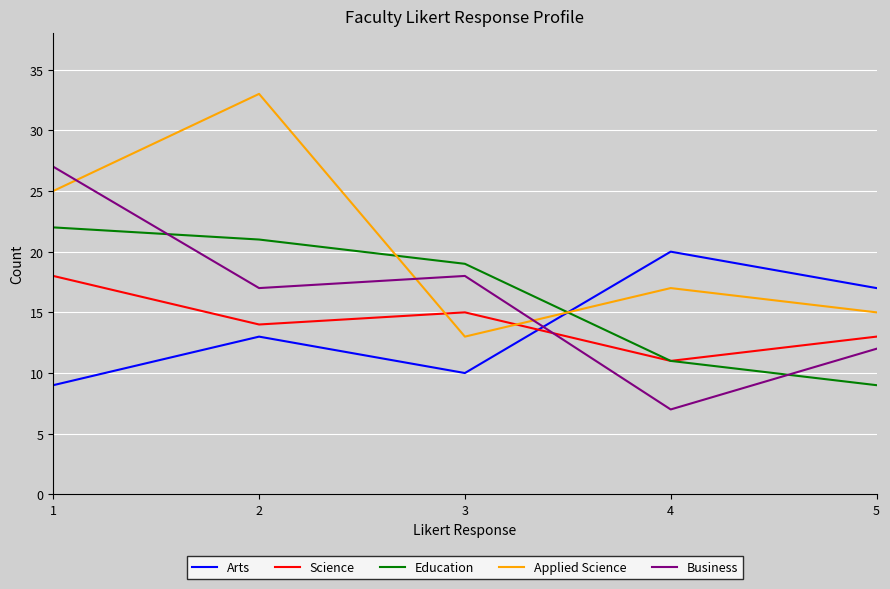

How many interior local peaks does the Business series have?

1